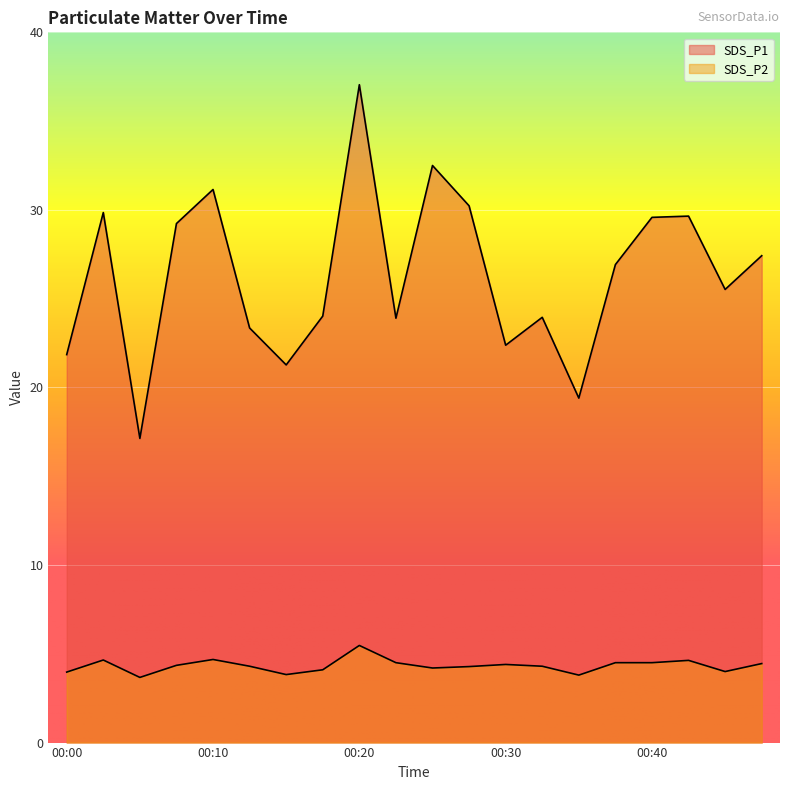

Between 00:32 and 00:45, which is larger?

00:45